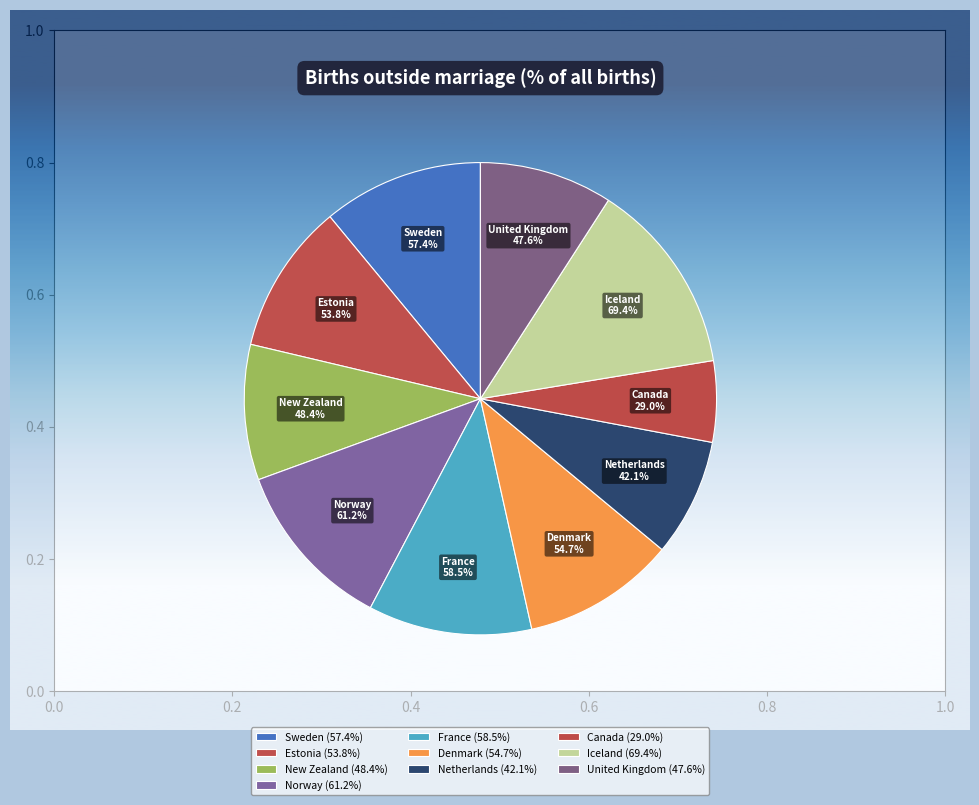

Is it true that Netherlands is 16% of the pie?

False